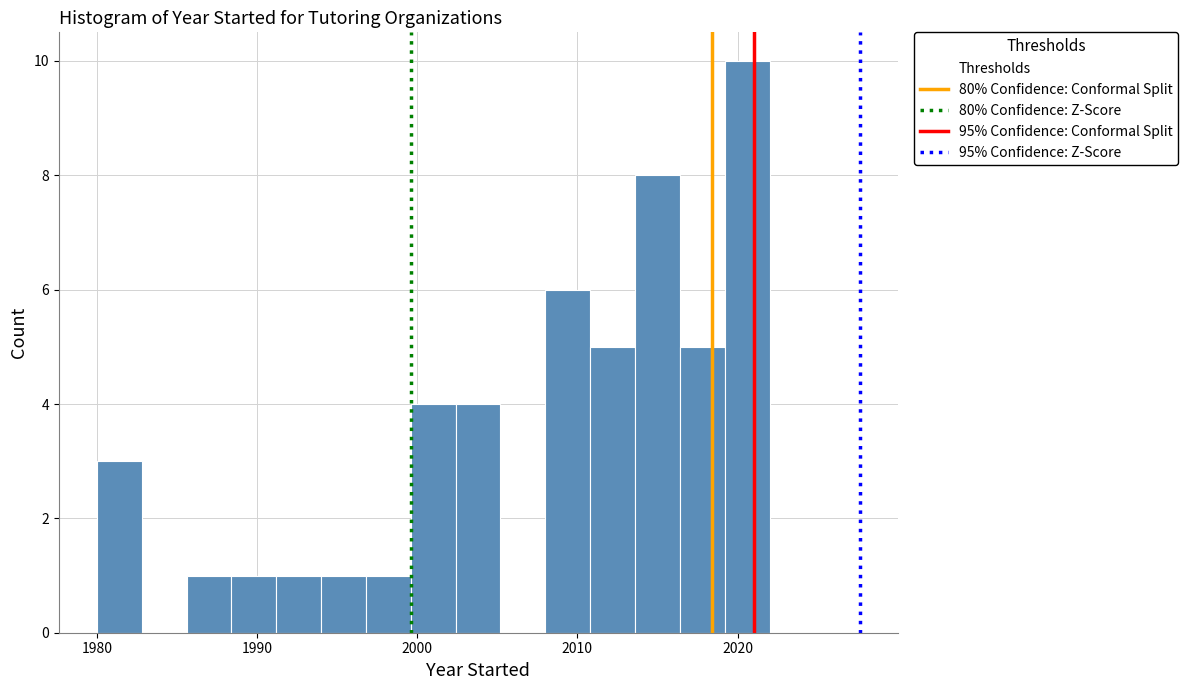

Read against the x-axis, roughly where is the centre of the tallest bar?

2021